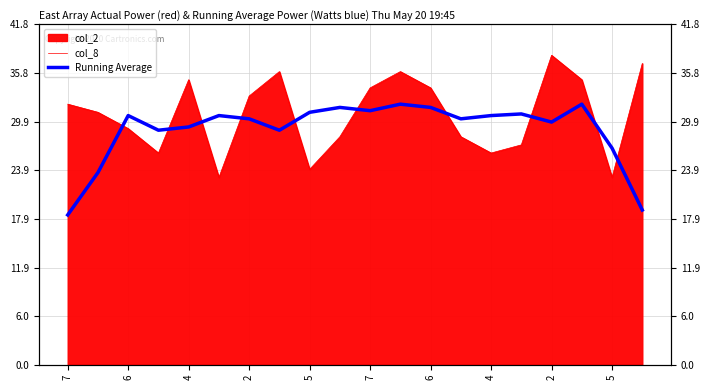

True or false: col_8 and Running Average cross at least once.

True